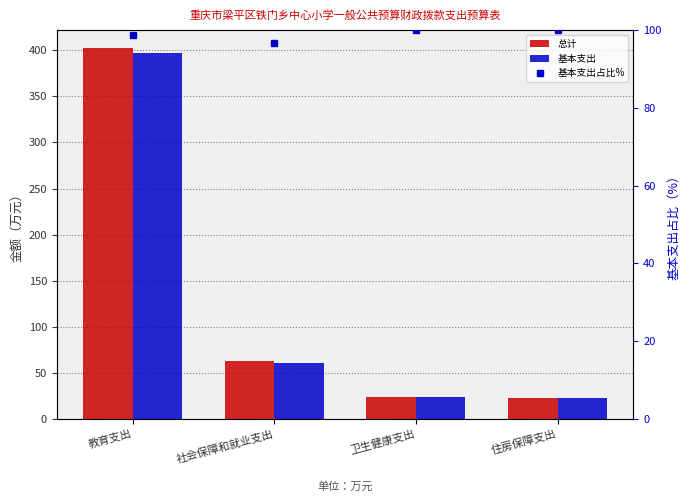

What is the average value of the 基本支出 series?

126.2